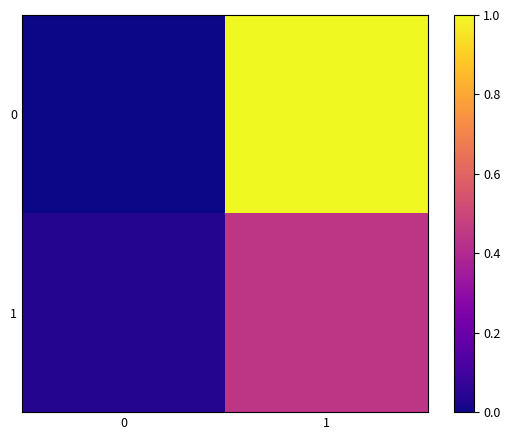

Rank the series at 0 from highest to lowest value.

1, 0